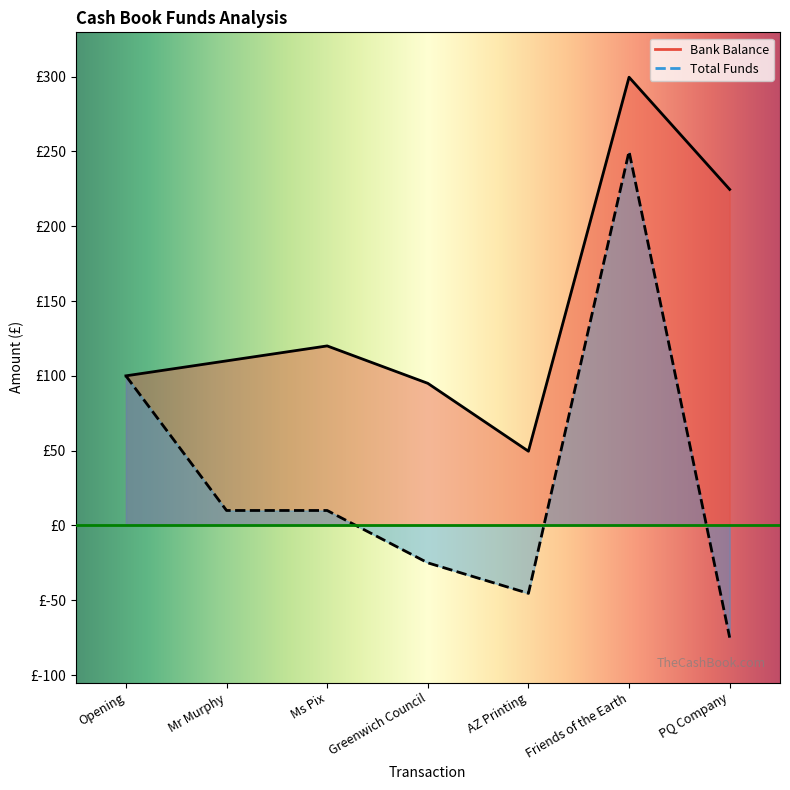

The value of Bank Balance at Greenwich Council is 95.0. True or false?

True